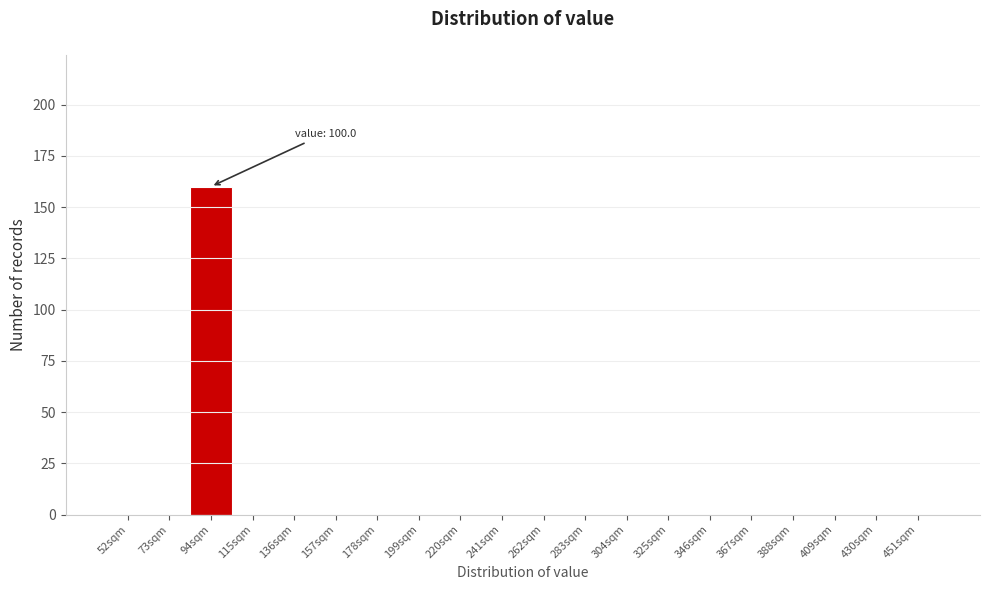

Reading right to left, list all the values displayed in this chart.

451sqm=0	430sqm=0	409sqm=0	388sqm=0	367sqm=0	346sqm=0	325sqm=0	304sqm=0	283sqm=0	262sqm=0	241sqm=0	220sqm=0	199sqm=0	178sqm=0	157sqm=0	136sqm=0	115sqm=0	94sqm=160	73sqm=0	52sqm=0